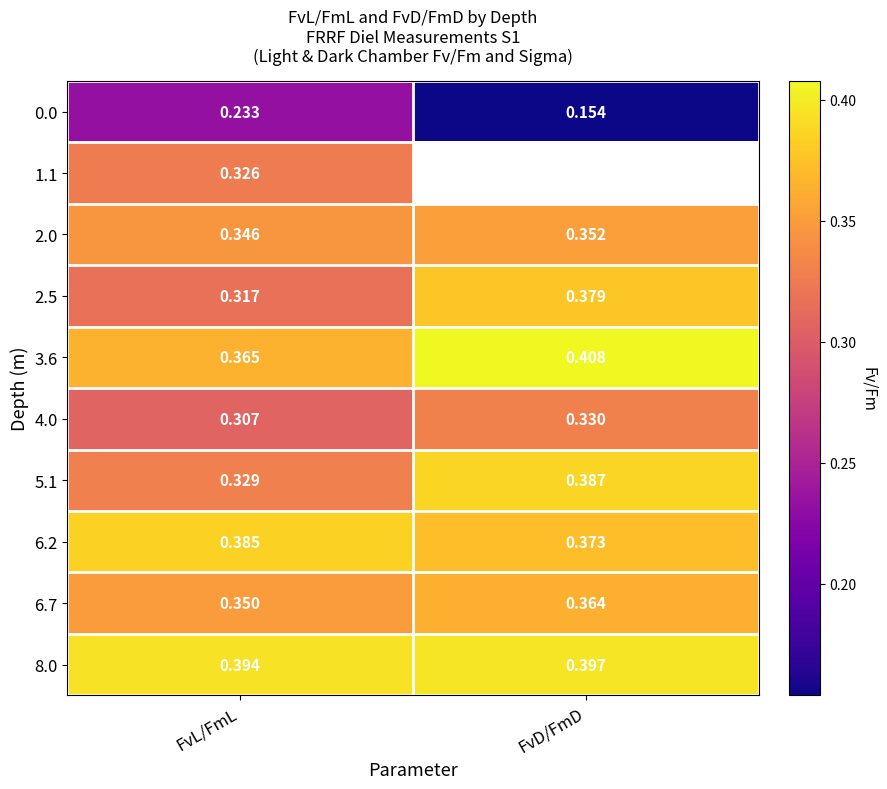

Which category has the lowest value in the 8.0 series?

FvL/FmL